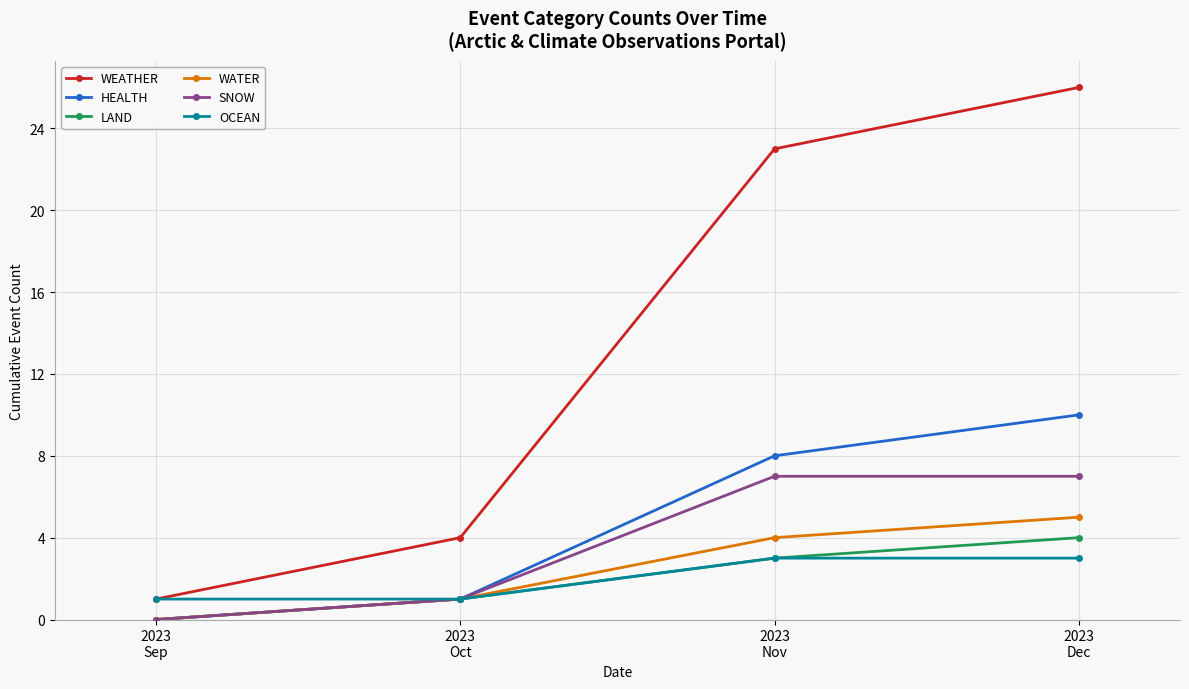

Which series has the widest spread of values?

WEATHER